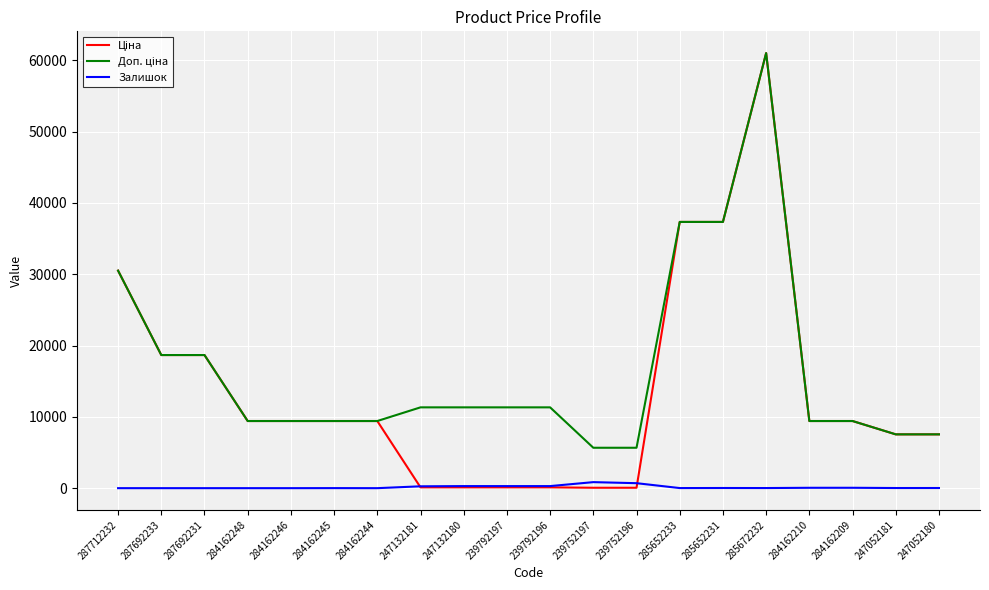

What position from the left is 239792196?

11